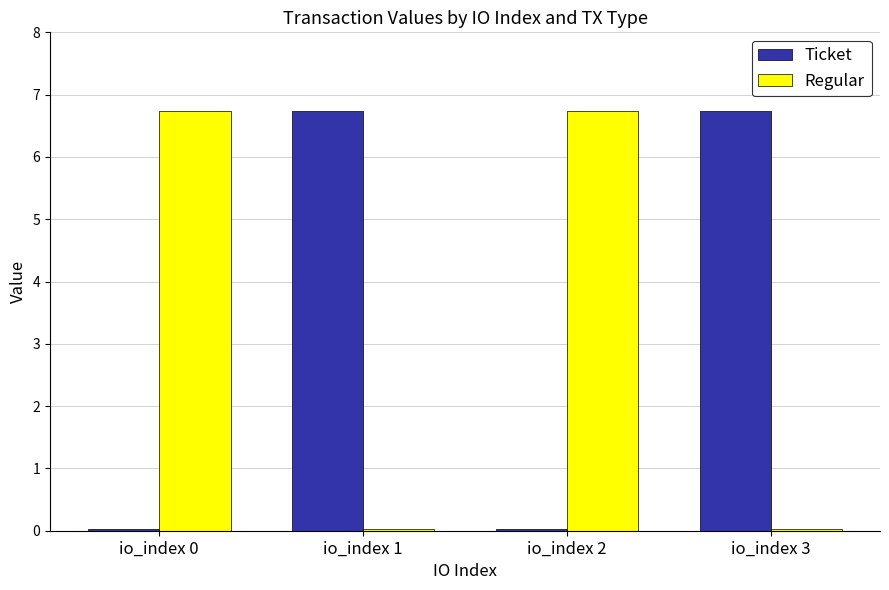

How many categories are shown in the chart?

4